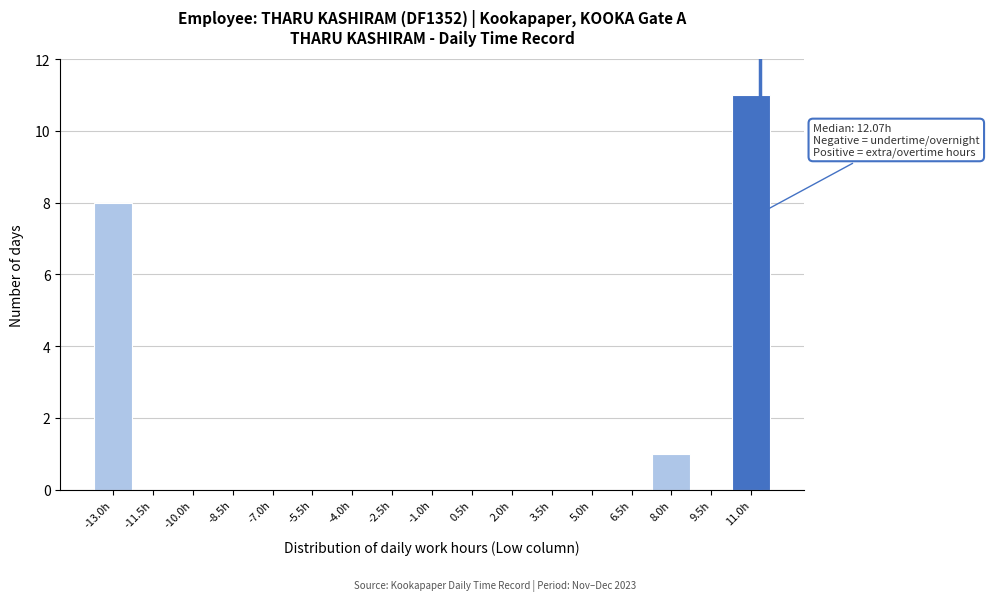

Reading left to right, what are all the values shown in this chart?

-13.0h=8	-11.5h=0	-10.0h=0	-8.5h=0	-7.0h=0	-5.5h=0	-4.0h=0	-2.5h=0	-1.0h=0	0.5h=0	2.0h=0	3.5h=0	5.0h=0	6.5h=0	8.0h=1	9.5h=0	11.0h=11